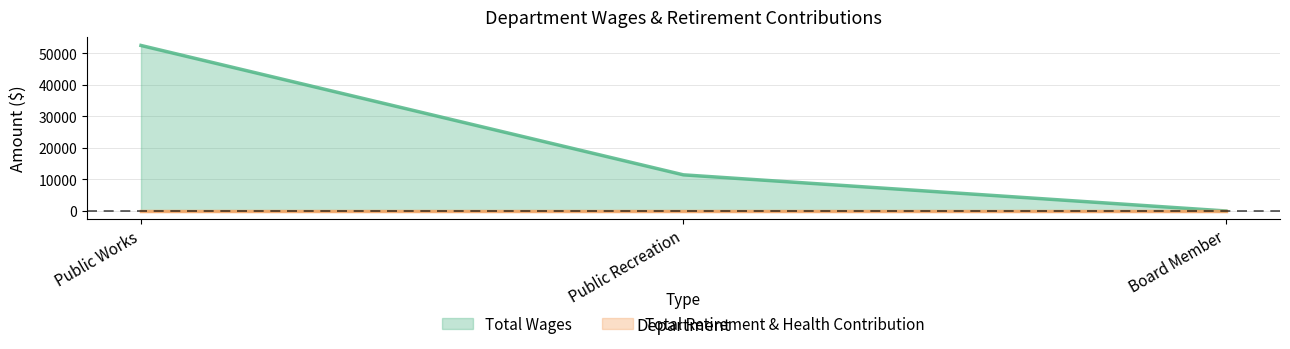

What is the label of the 2nd point from the left?

Public Recreation